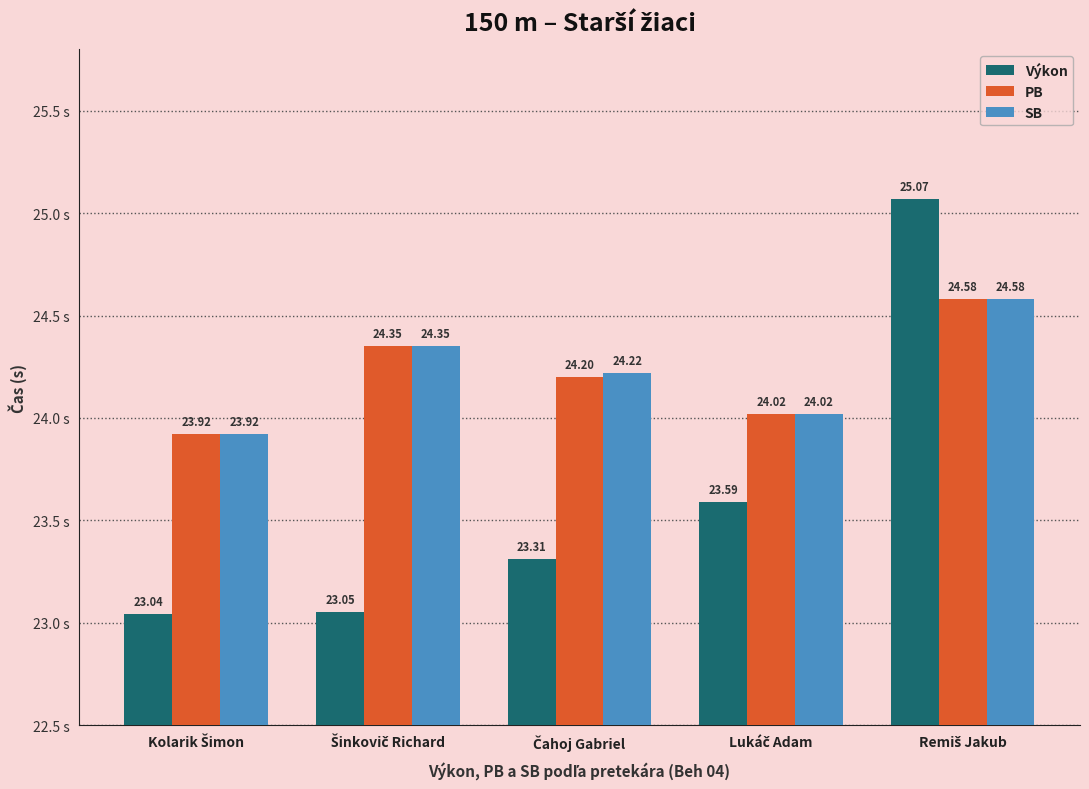

Which series has the largest range (max minus min)?

Výkon